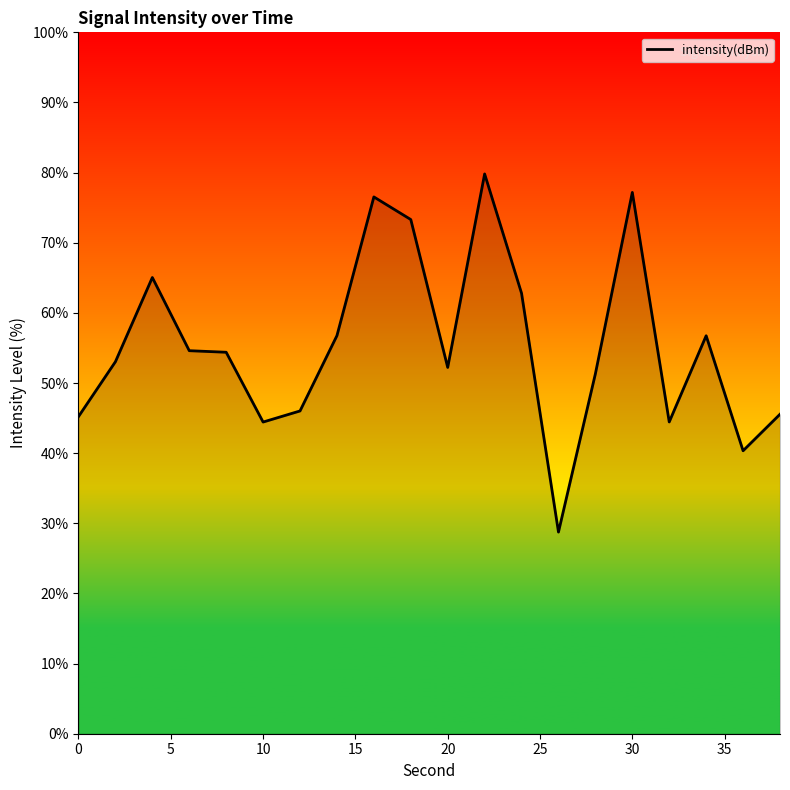

What is the minimum value shown in the chart?

28.7